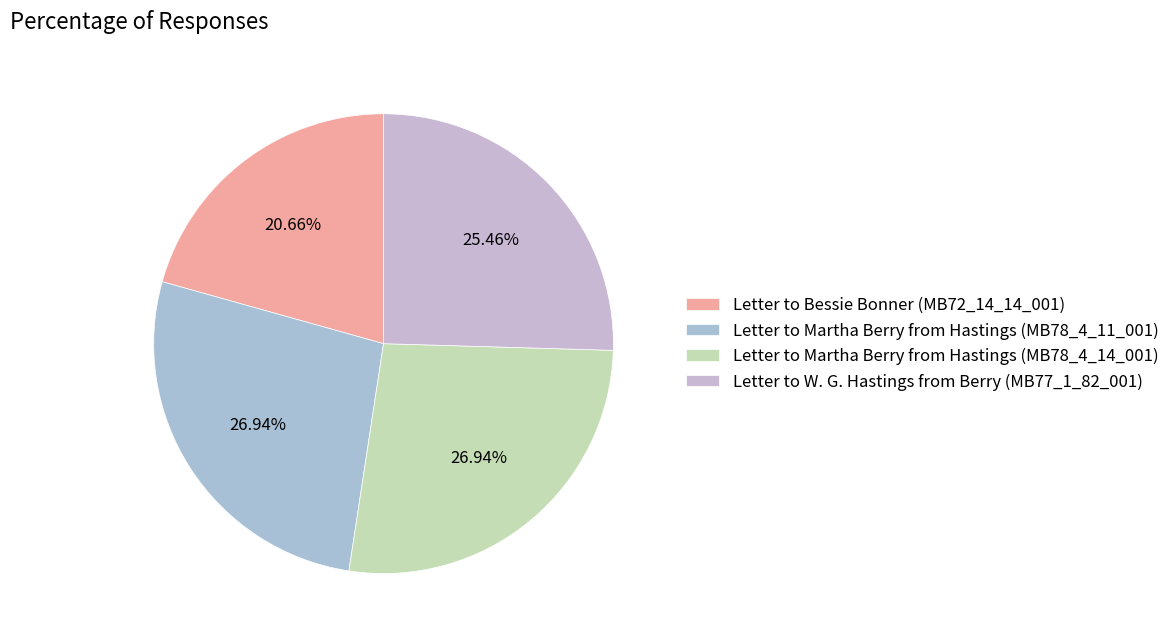

What is the largest slice in the pie chart?

Letter to Martha Berry from Hastings (MB78_4_14_001)